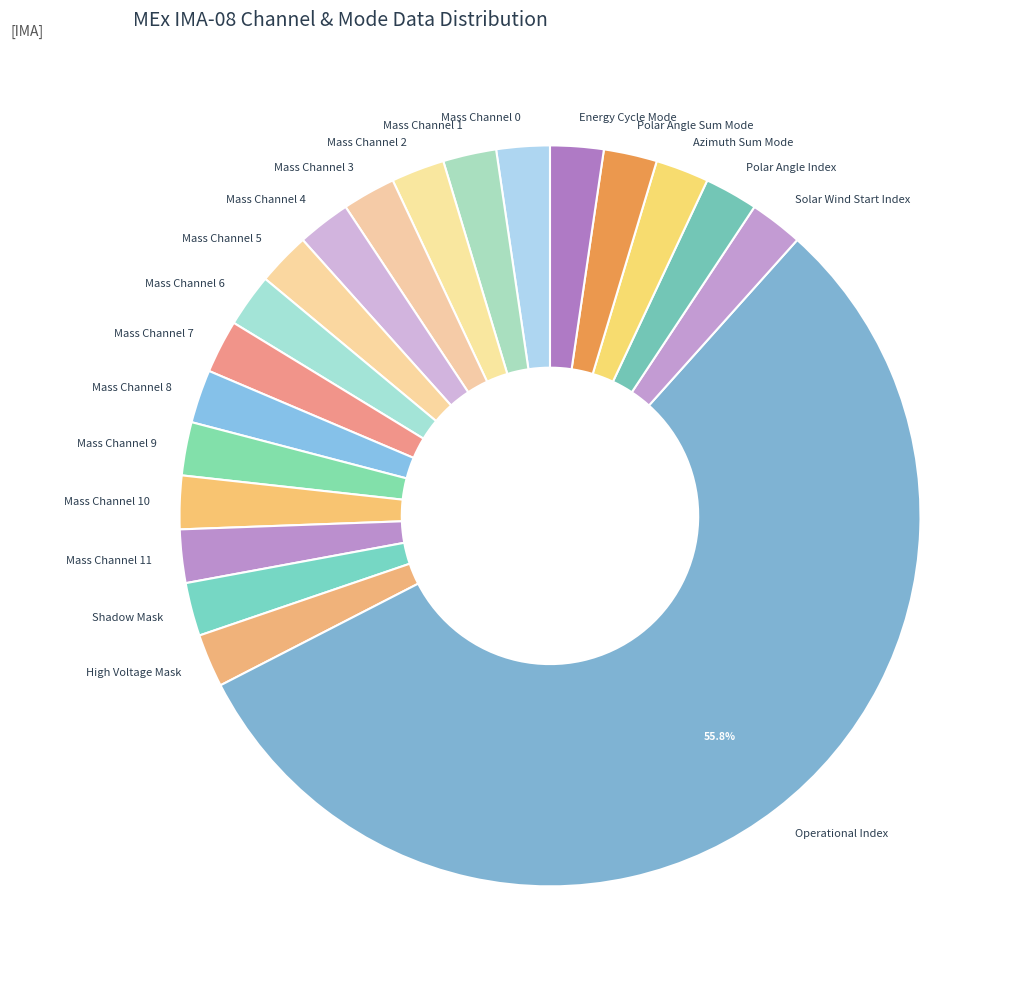

How many segments does this pie chart have?

20